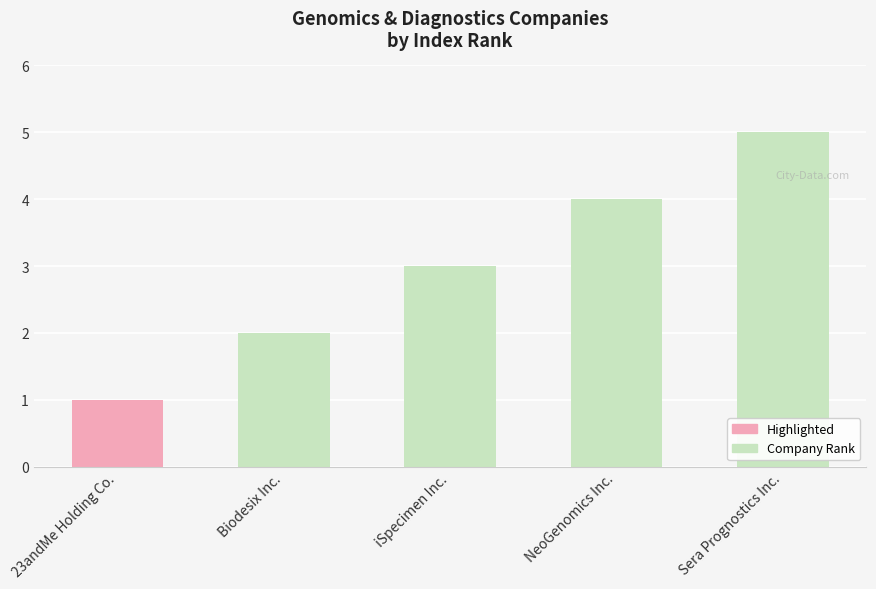

What is the label of the 1st bar from the left?

23andMe Holding Co.